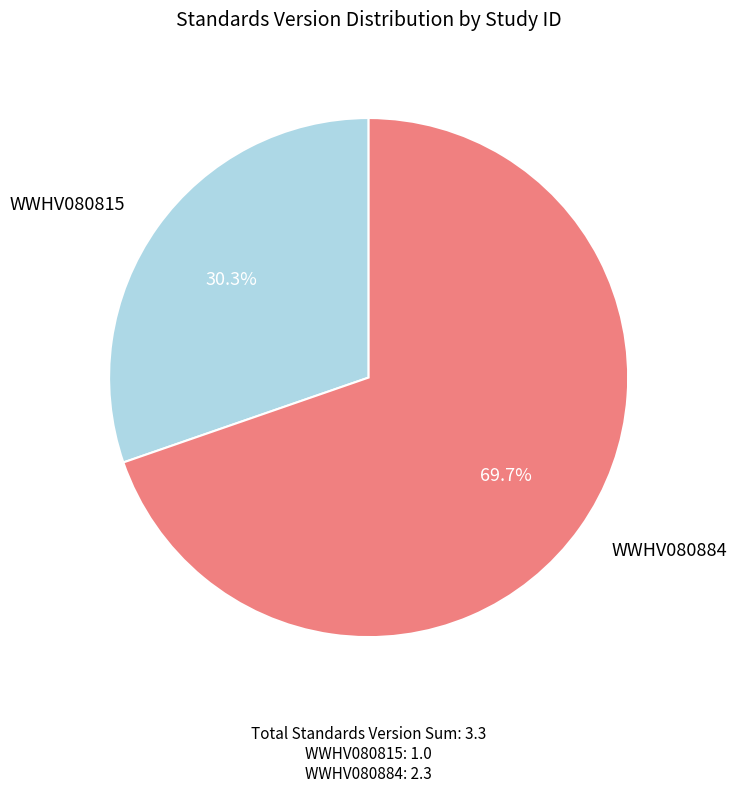

The WWHV080815 slice represents 30% of the pie. True or false?

True